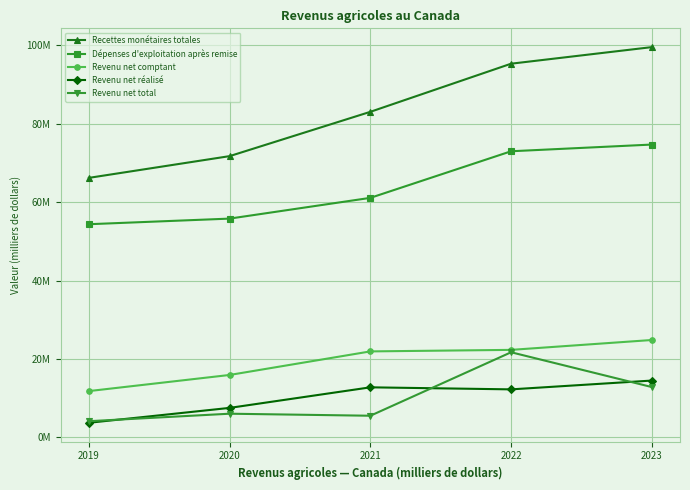

Which series has the largest total across all categories?

Recettes monétaires totales